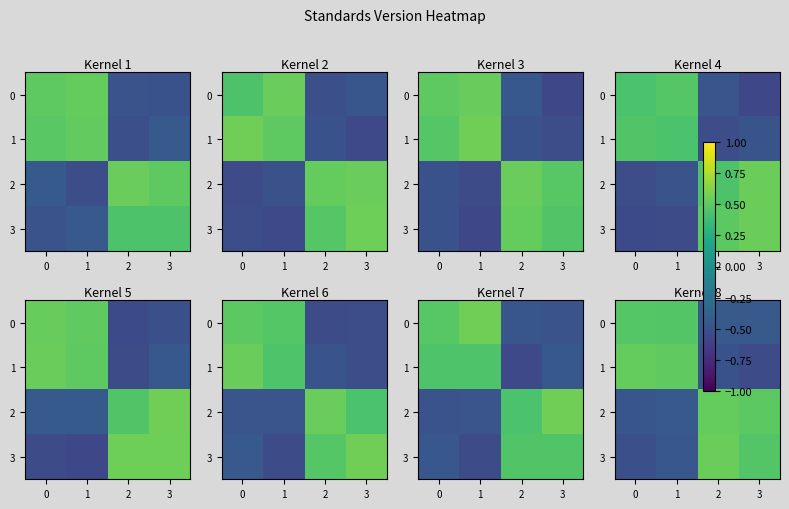

What is the lowest value of the row_1 series?

-0.5